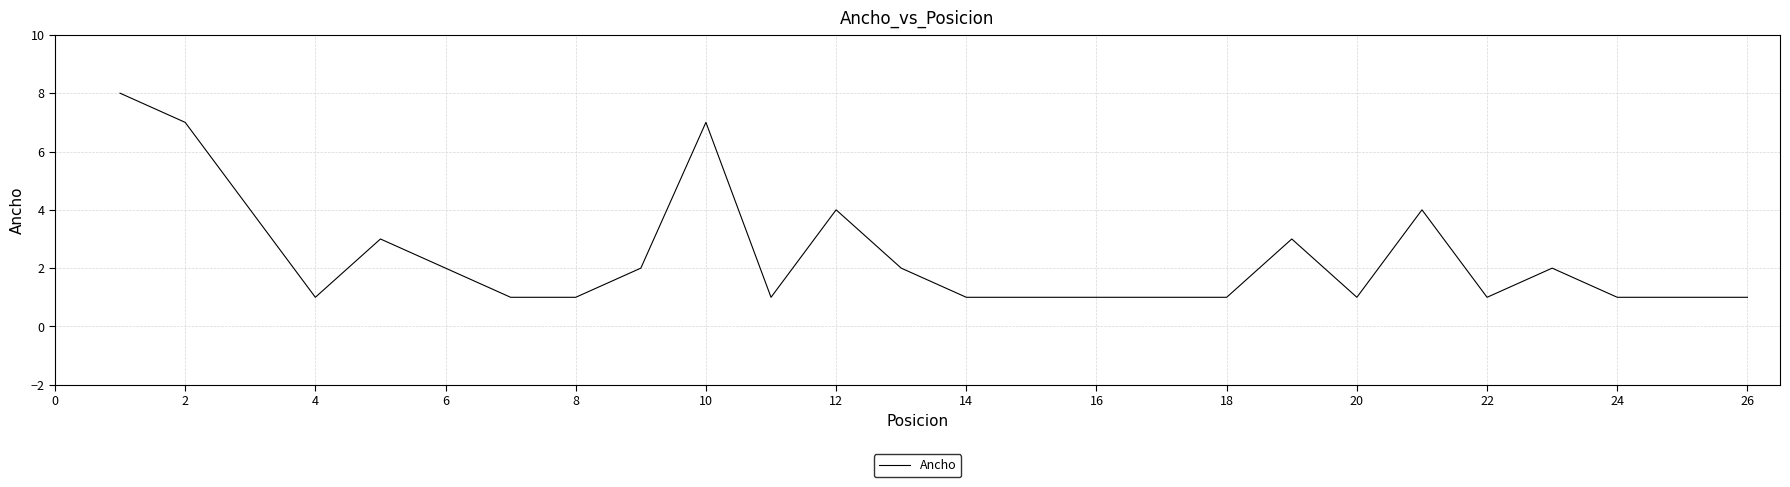

What is the maximum value shown in the chart?

8